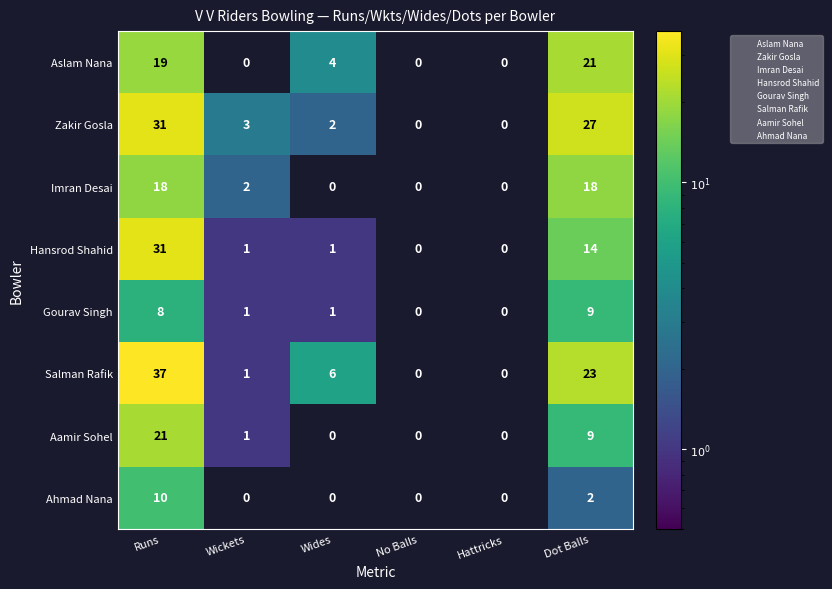

What is the spread (max minus min) of values at Wides?

6